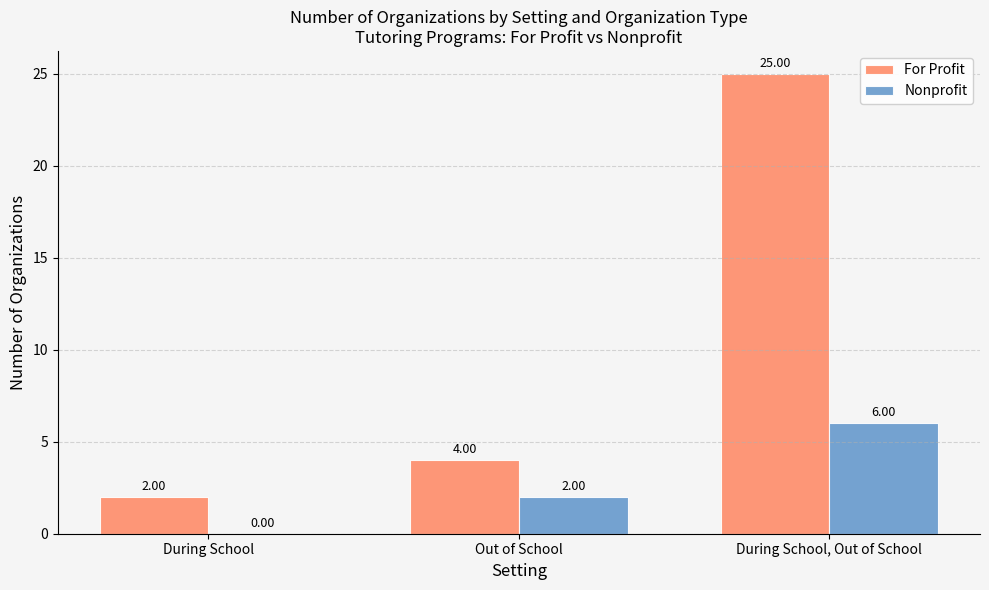

Which series has the largest total across all categories?

For Profit